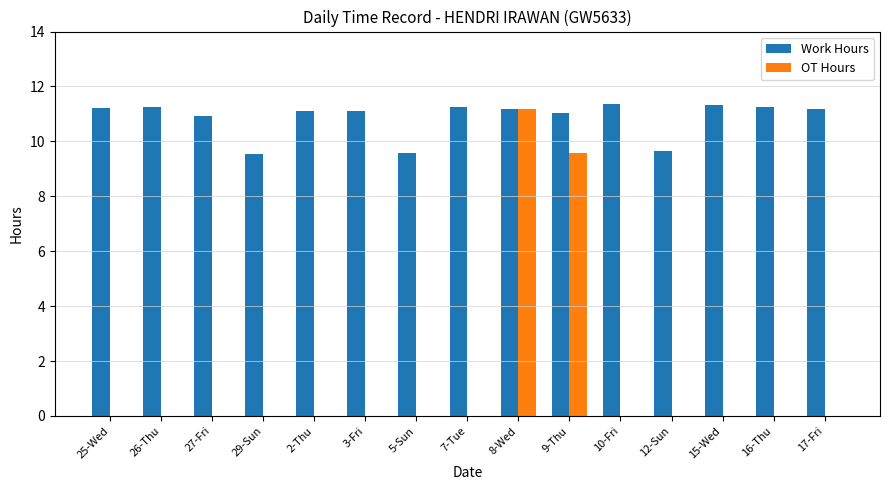

What is the highest value of the OT Hours series?

11.2